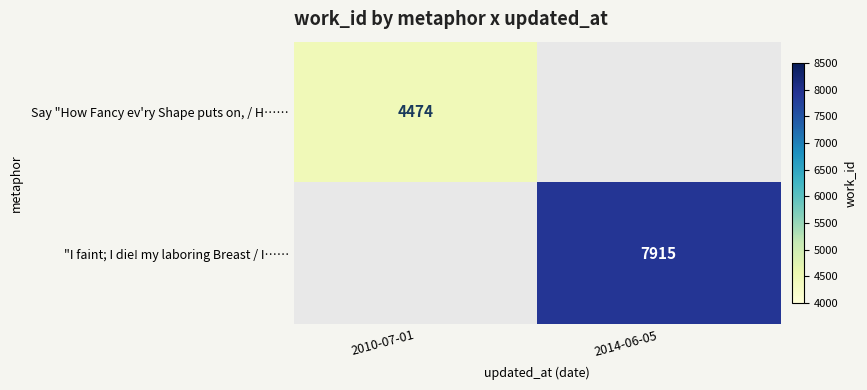

Is the value of Say "How Fancy ev'ry Shape puts on, / H…… at 2010-07-01 greater than the value of "I faint; I die! my laboring Breast / I…… at 2014-06-05?

No